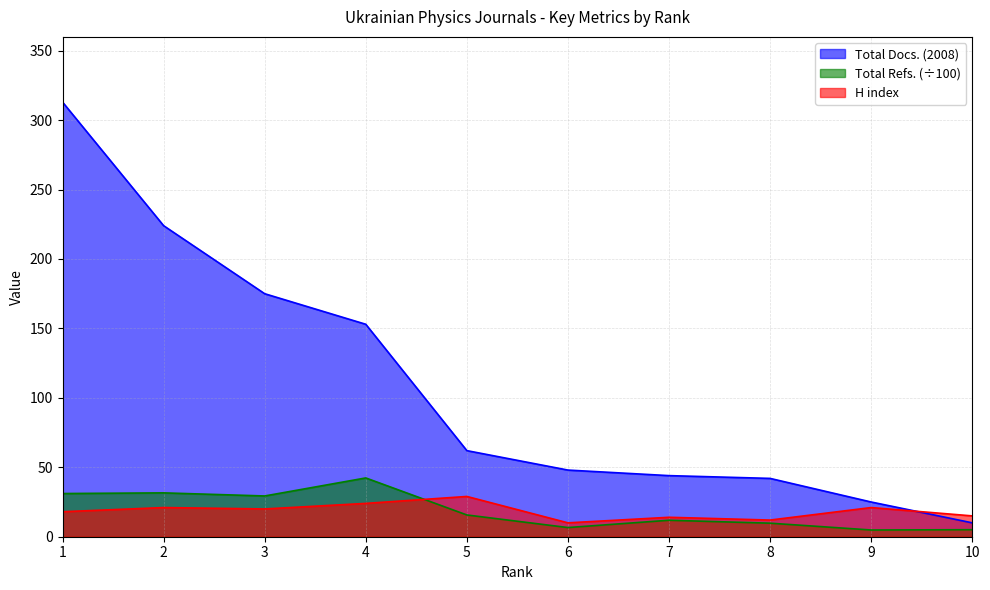

At which label is Total Refs. closest to 23?

3